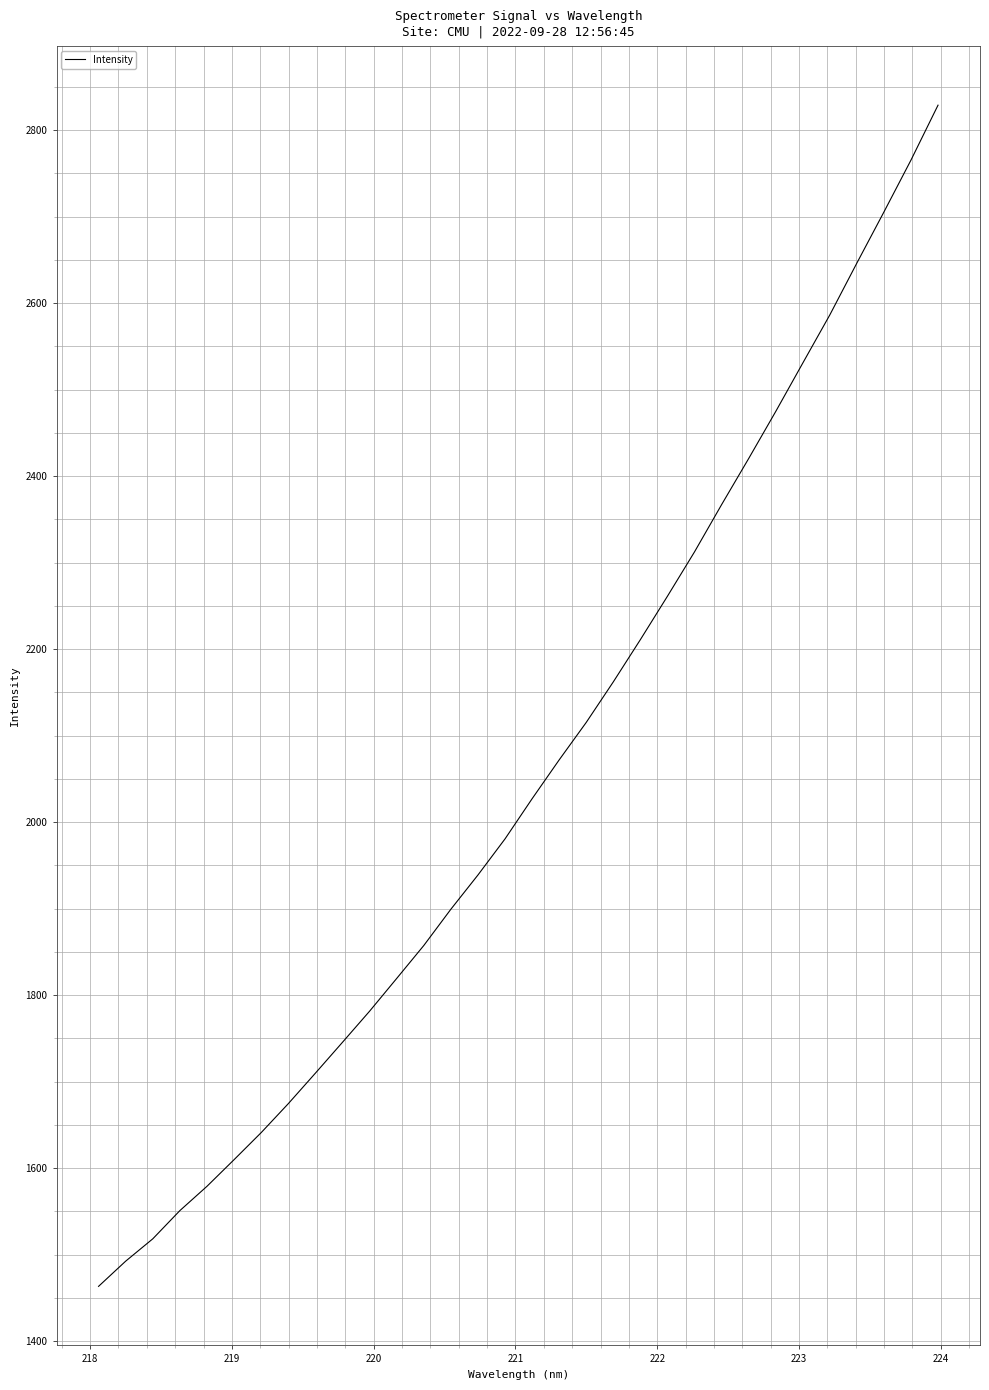

What is the maximum value shown in the chart?

2829.0